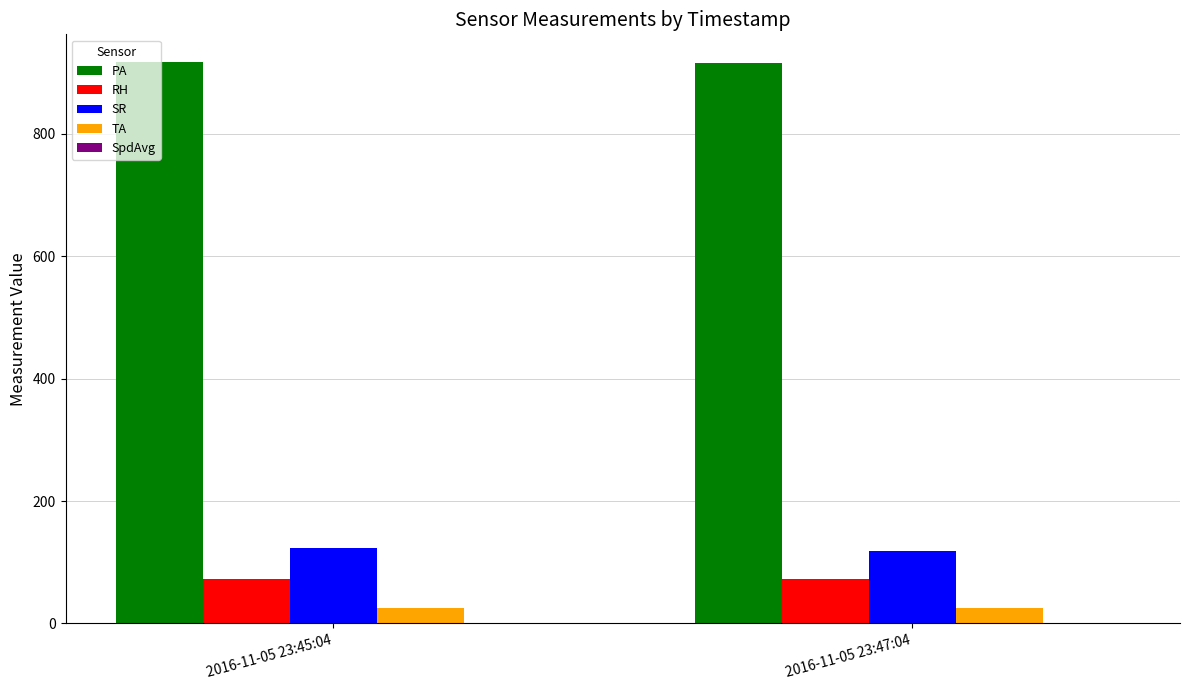

What is the difference between the PA values at 2016-11-05 23:45:04 and 2016-11-05 23:47:04?

0.4